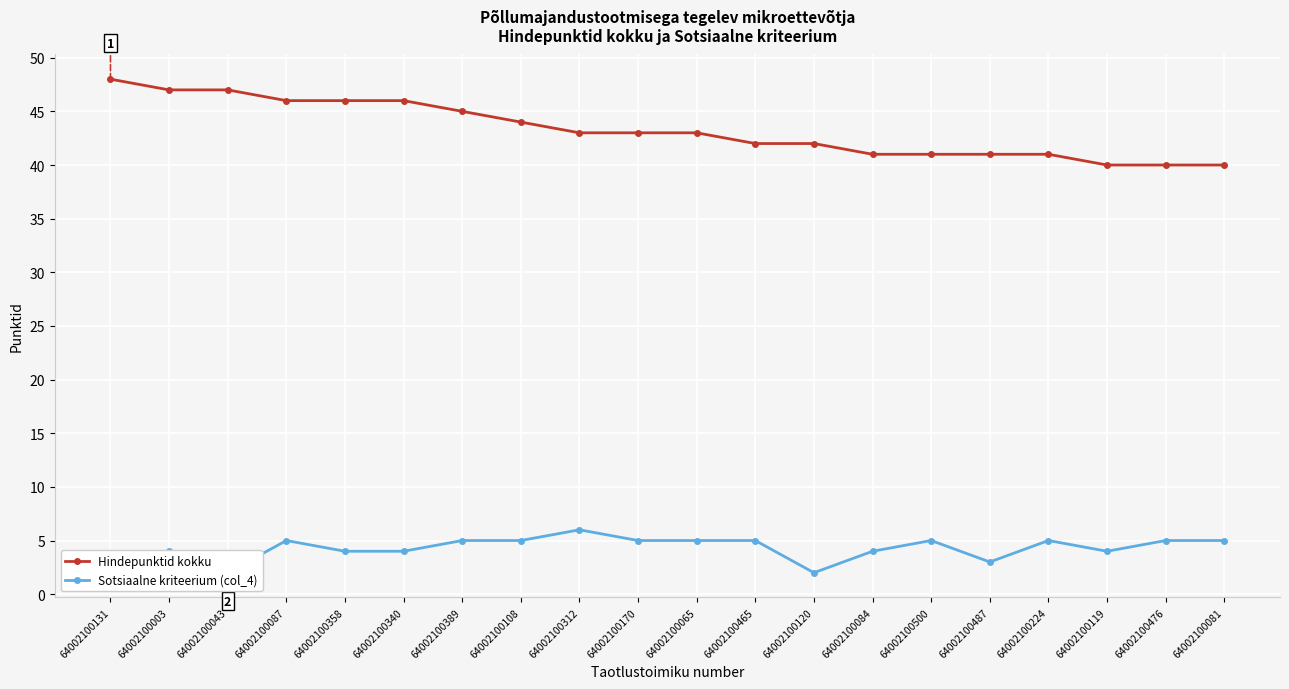

Between 64002100170 and 64002100084, which series saw the biggest shift?

Hindepunktid kokku